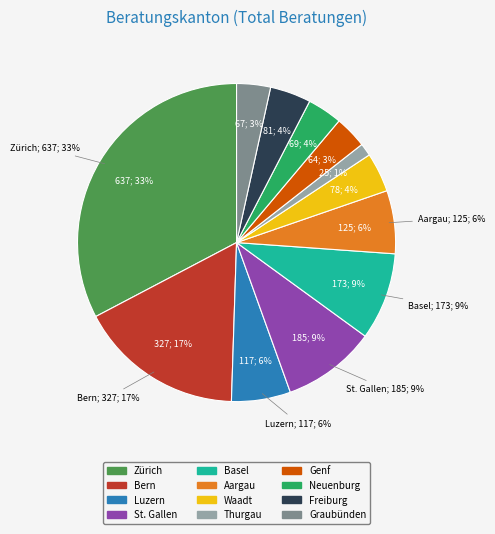

How many slices are in this pie chart?

12